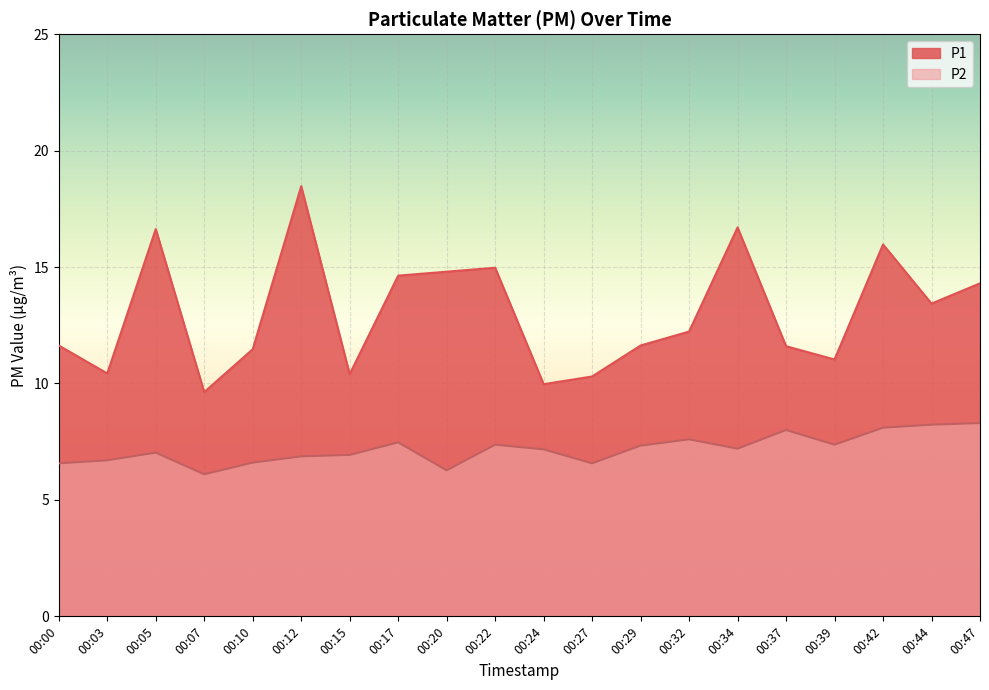

How many values in the P2 series are below 7?

8